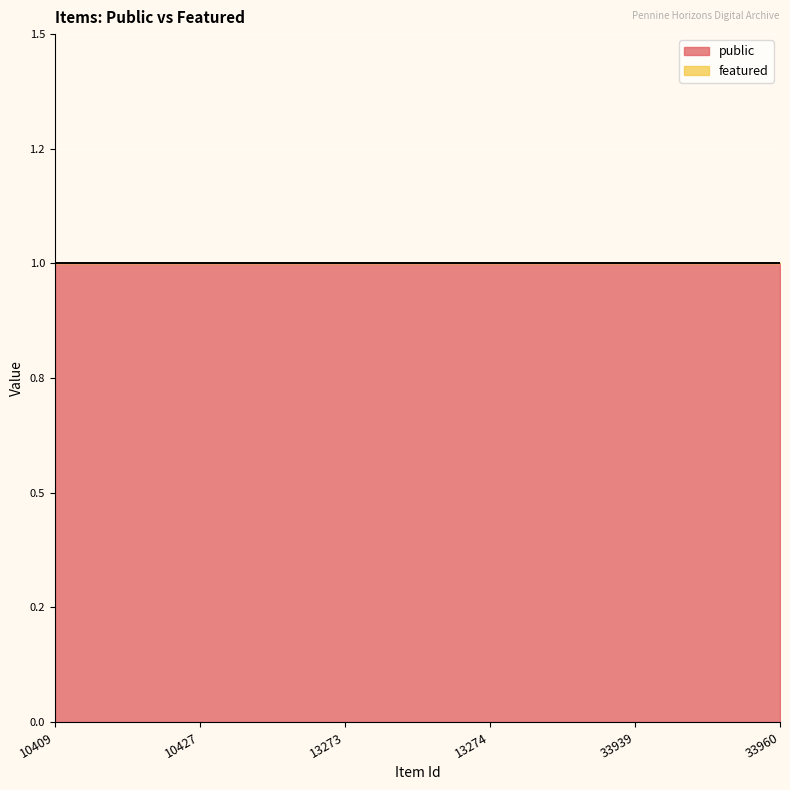

Rank the series by their maximum value, from highest to lowest.

public, featured